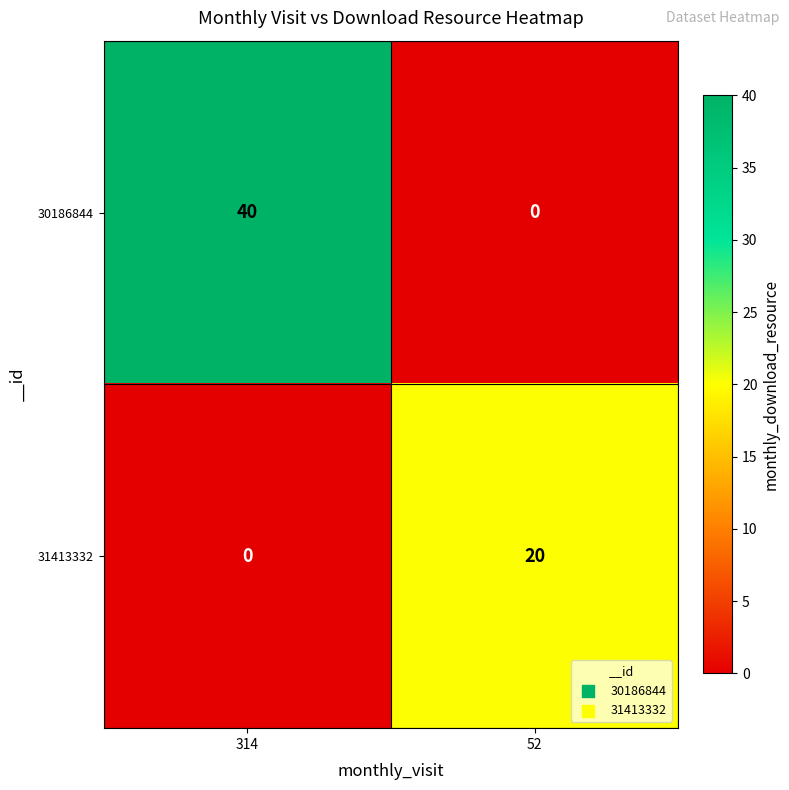

What is the maximum value for 30186844?

40